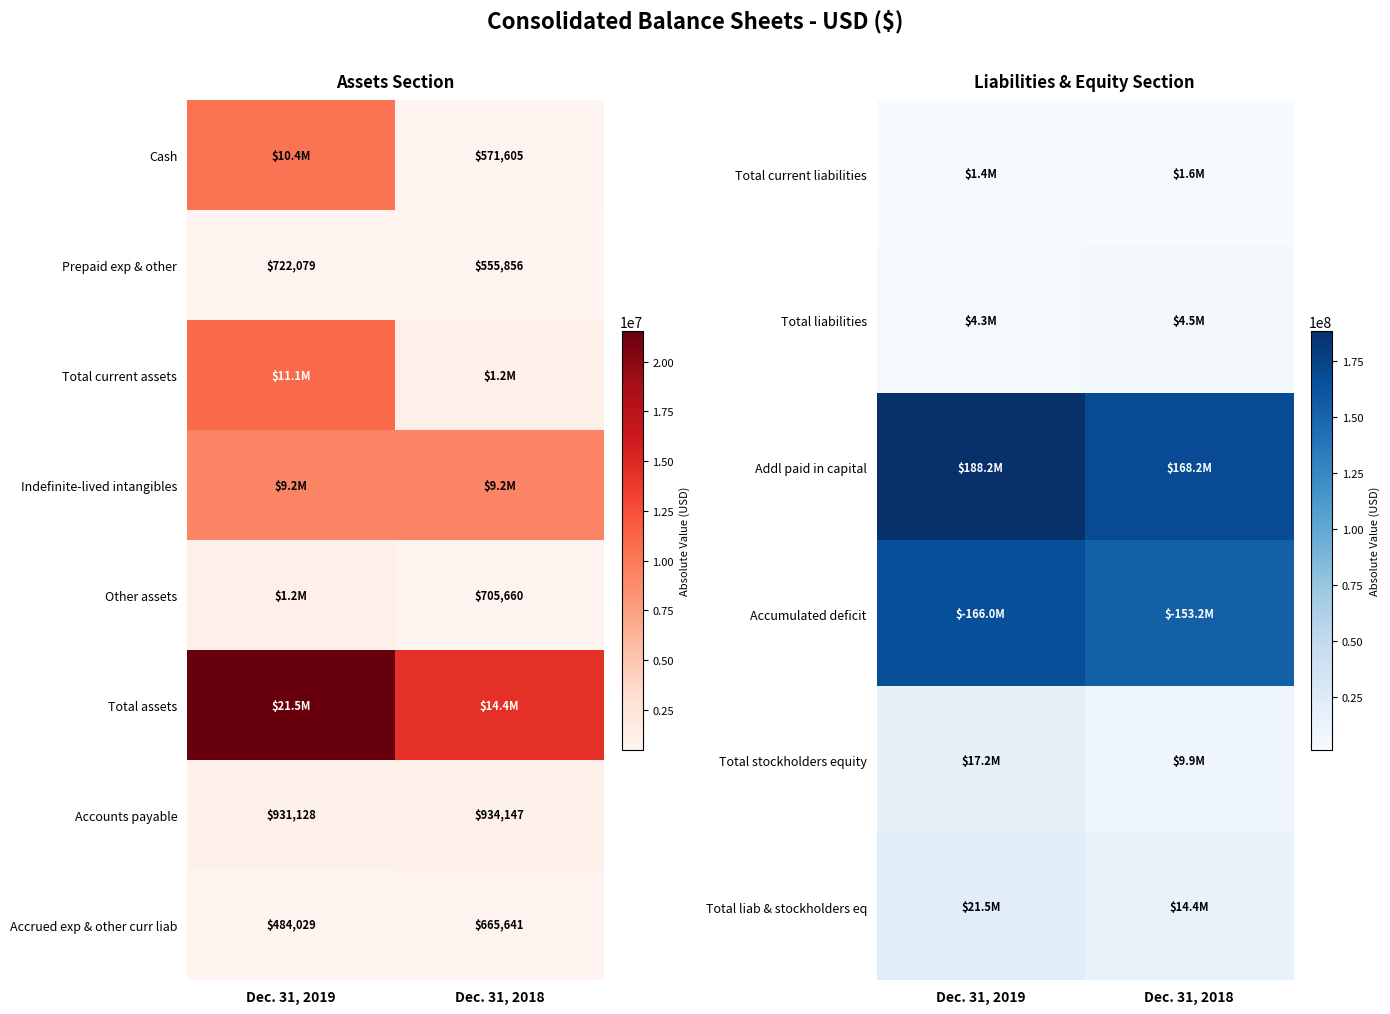

Rank the categories by Accounts payable value from lowest to highest.

Dec. 31, 2019, Dec. 31, 2018